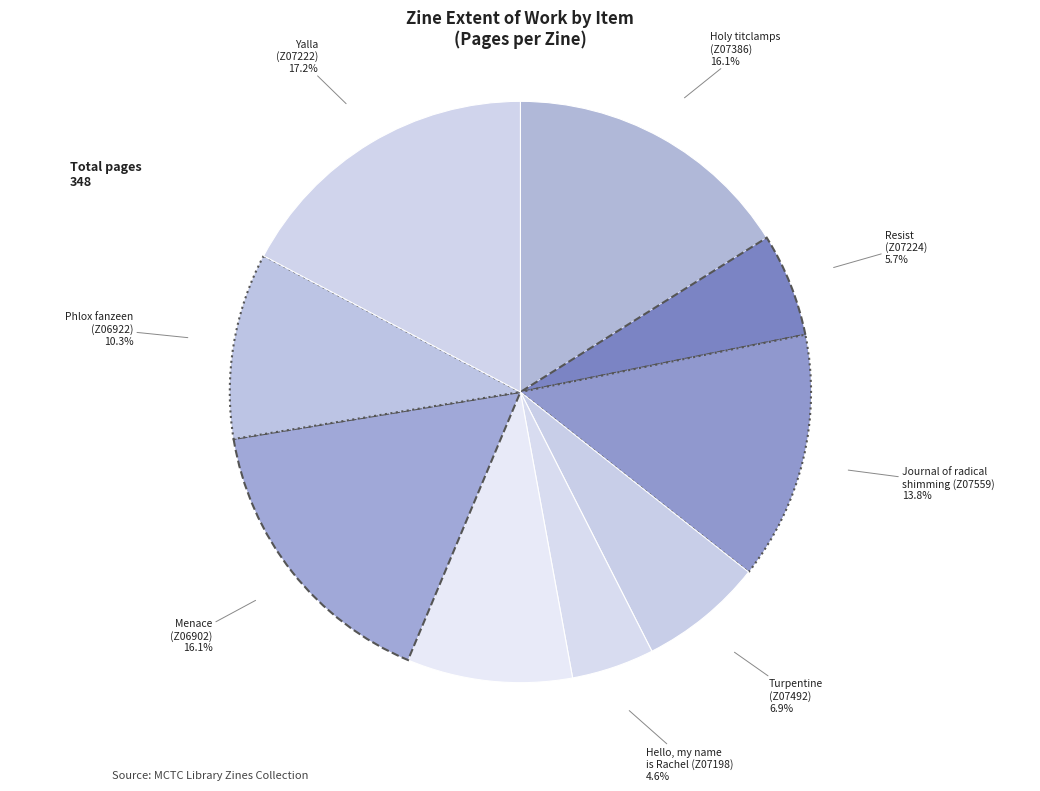

Which slice is the smallest?

Hello, my name
is Rachel (Z07198)